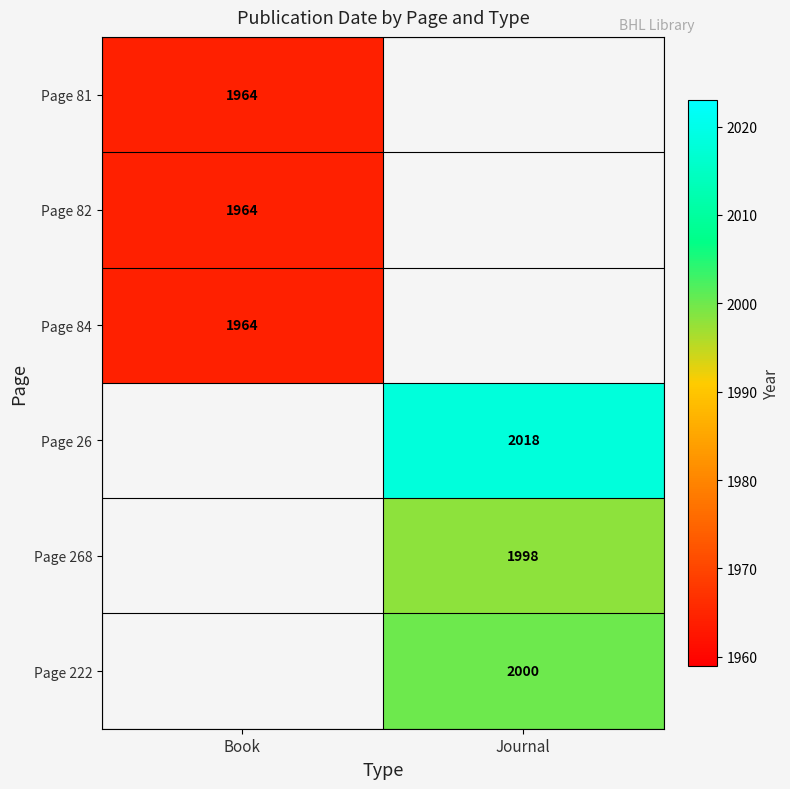

Is it true that Page 84 equals 1001 at Book?

False